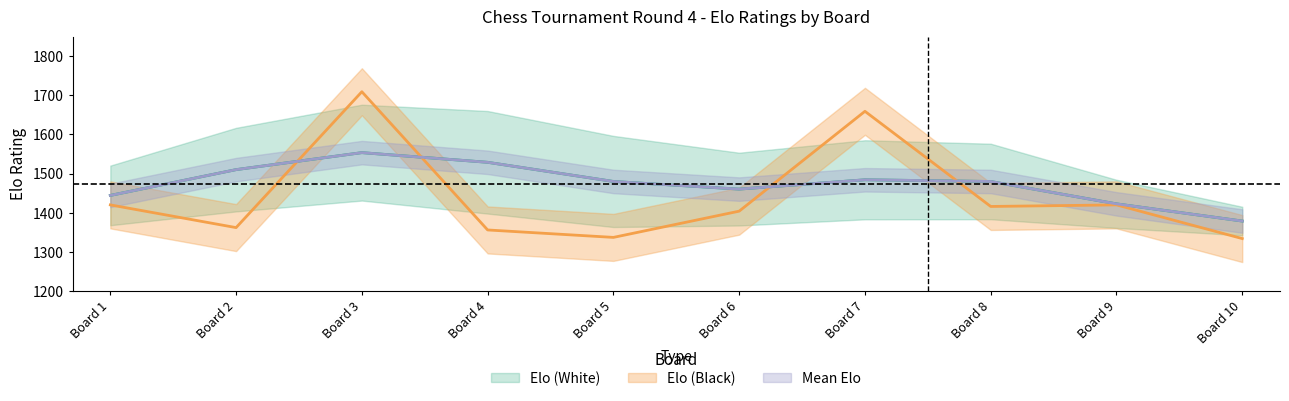

Does the chart have visible grid lines?

No